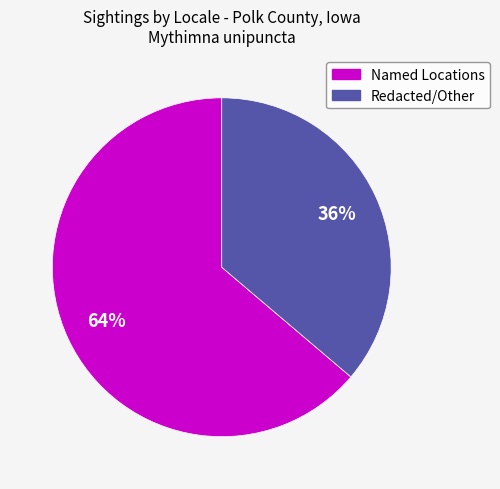

Between Redacted/Other and Named Locations, which is larger?

Named Locations